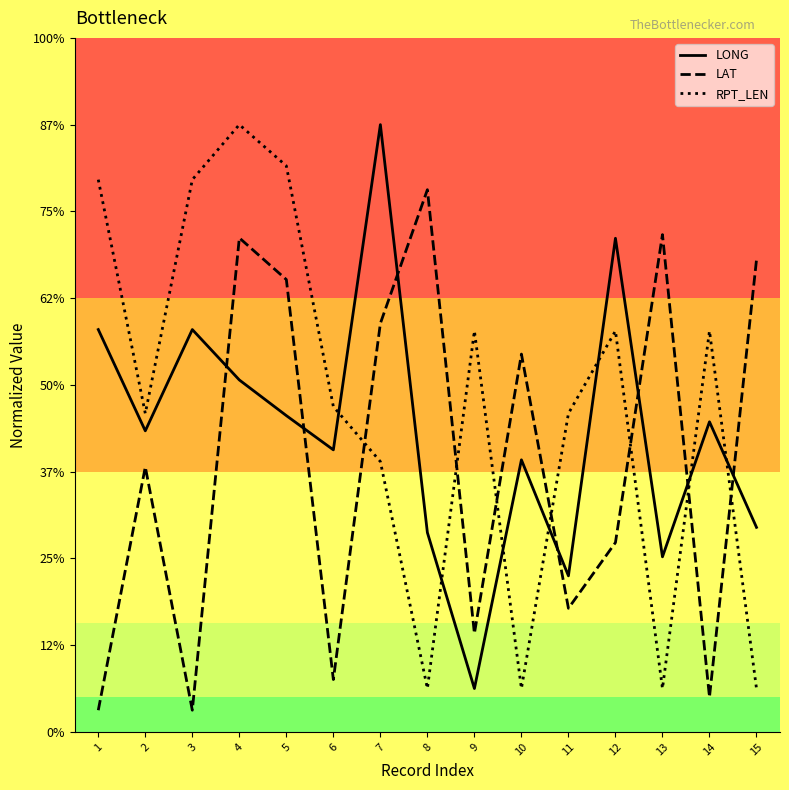

Reading right to left, what are all the values shown in this chart?

LONG: 47.2	71.5	40.4	113.8	36.0	62.7	10.0	46.0	140.0	65.0	72.9	81.1	92.8	69.4	92.8
LAT: 108.8	8.0	114.6	43.7	28.5	87.1	22.7	125.0	94.2	12.1	104.3	113.9	5.0	61.1	5.0
RPT_LEN: 10.0	92.4	10.0	92.4	73.4	10.0	92.4	10.0	62.3	75.0	130.5	140.0	127.3	73.4	127.3